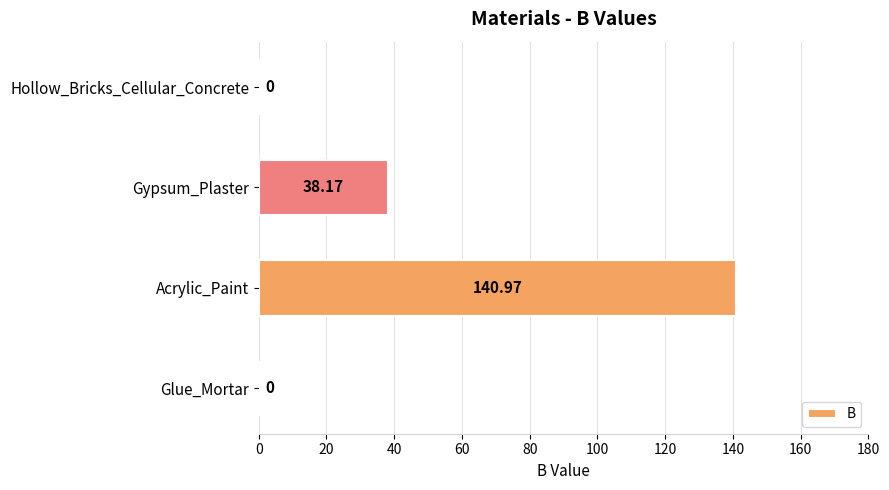

Between Gypsum_Plaster and Acrylic_Paint, which is larger?

Acrylic_Paint